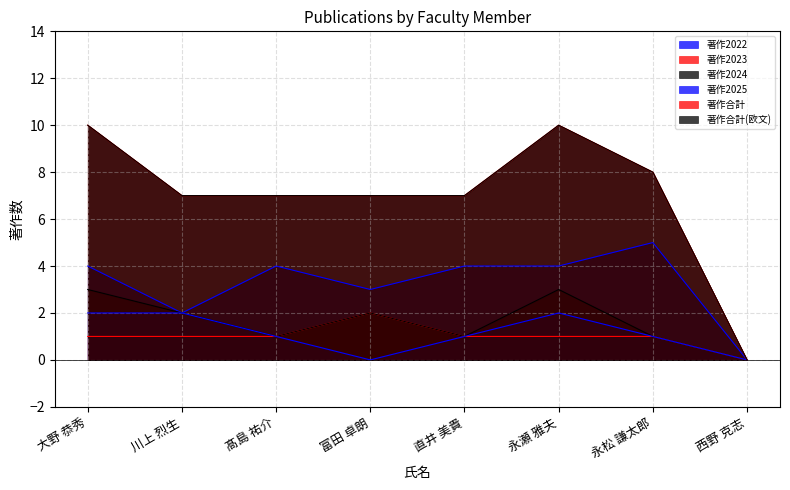

Reading left to right, what are all the values shown in this chart?

著作2022: 4	2	4	3	4	4	5	0
著作2023: 1	1	1	2	1	1	1	0
著作2024: 3	2	1	2	1	3	1	0
著作2025: 2	2	1	0	1	2	1	0
著作合計: 10	7	7	7	7	10	8	0
著作合計(欧文): 10	7	7	7	7	10	8	0